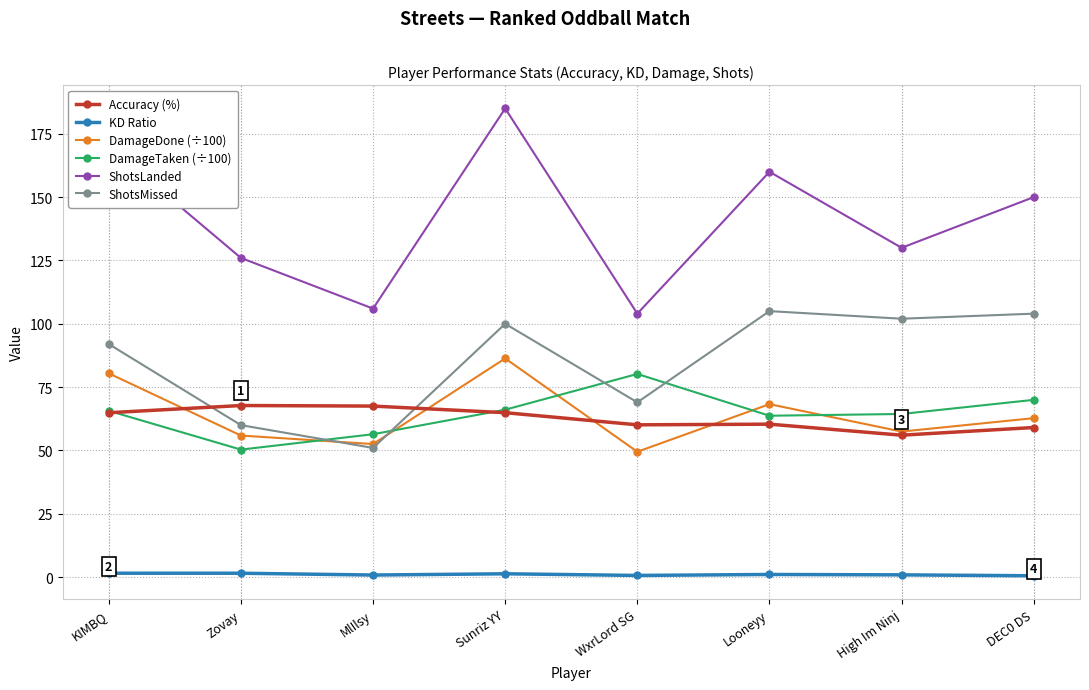

Which series changed the most between Sunriz YY and DEC0 DS?

ShotsLanded